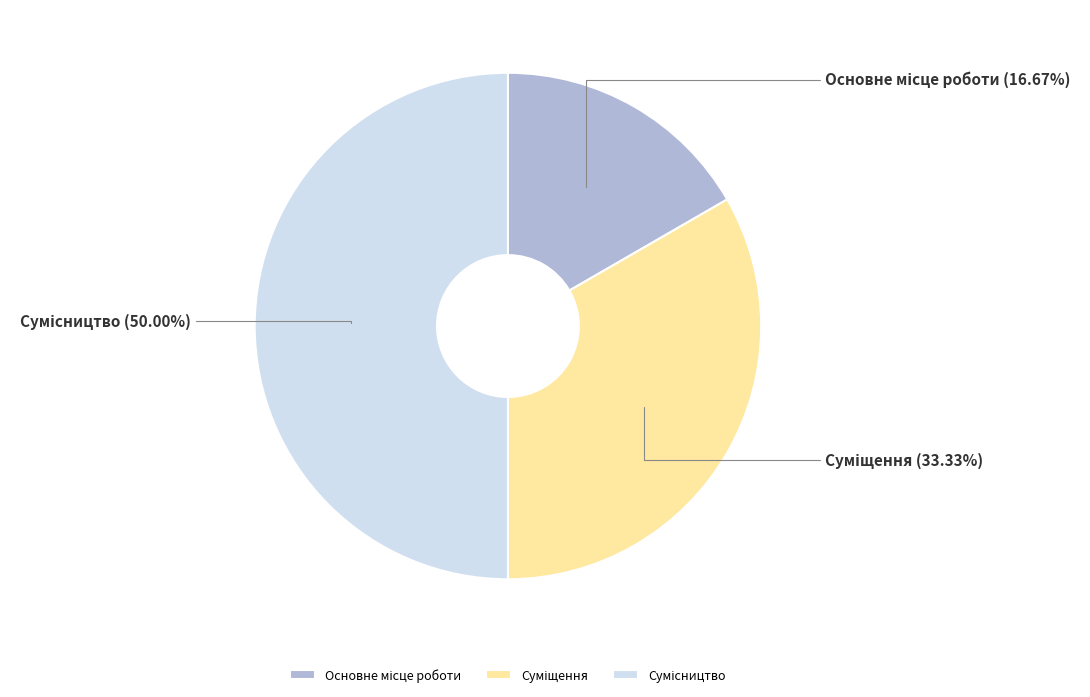

How many slices are in this pie chart?

3